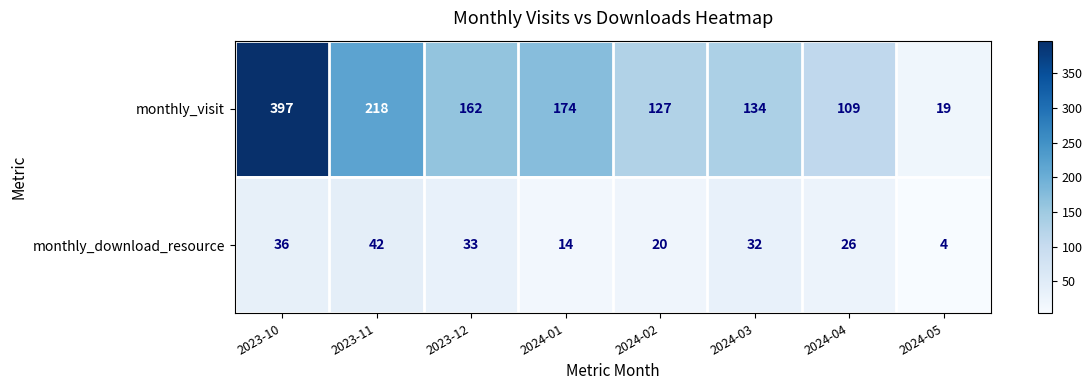

What is the difference between the maximum and second lowest values in the monthly_visit series?

288